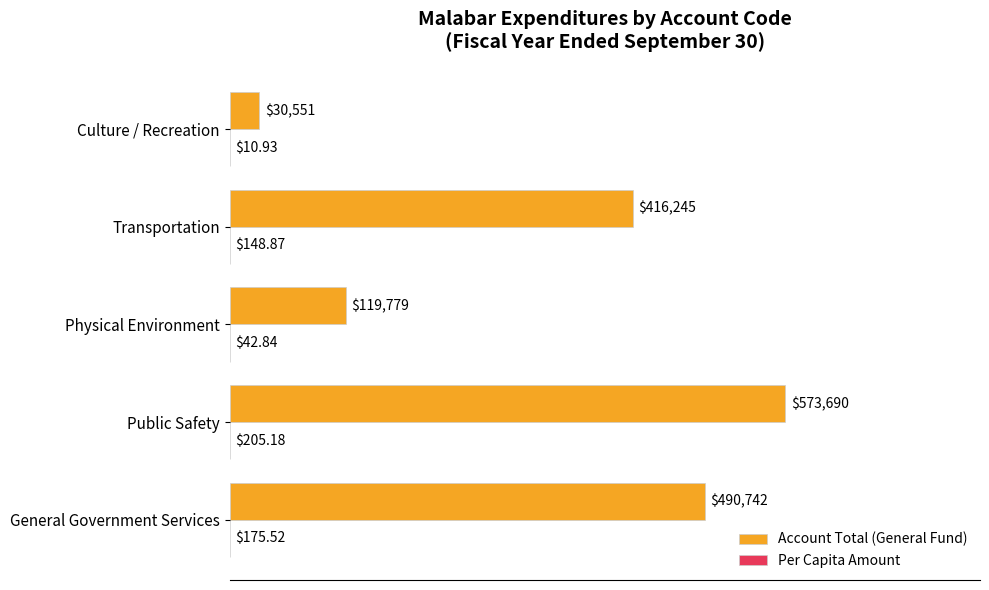

Count the number of categories in the chart.

5